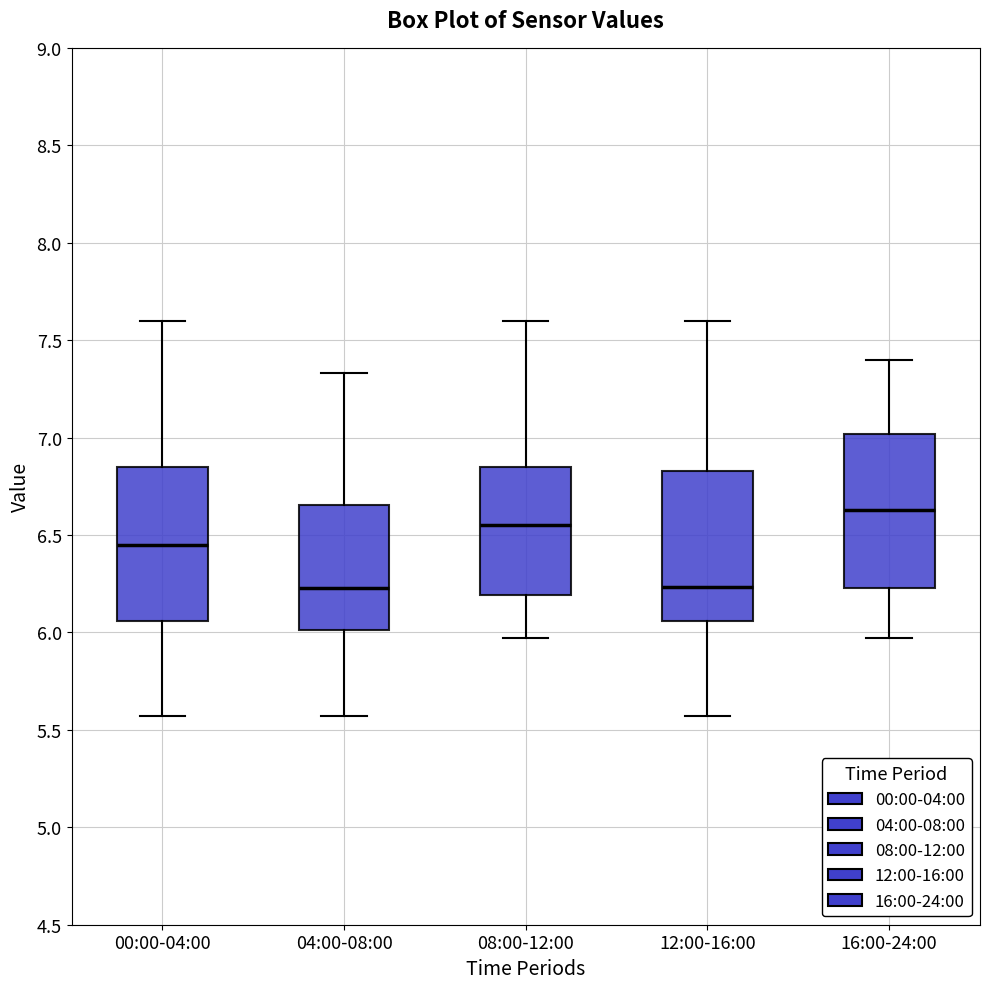

Reading left to right, transcribe this box plot: for each box, give where its median line is, the range the box spans, and where its two whiskers end, as read against the y-axis. The values are not printed on the chart, so give them approximately, as read against the axis.

00:00-04:00: median 6.45, box 6.05 to 6.85, whiskers 5.55 to 7.60
04:00-08:00: median 6.25, box 6.00 to 6.65, whiskers 5.55 to 7.35
08:00-12:00: median 6.55, box 6.20 to 6.85, whiskers 5.95 to 7.60
12:00-16:00: median 6.25, box 6.05 to 6.85, whiskers 5.55 to 7.60
16:00-24:00: median 6.65, box 6.25 to 7.00, whiskers 5.95 to 7.40